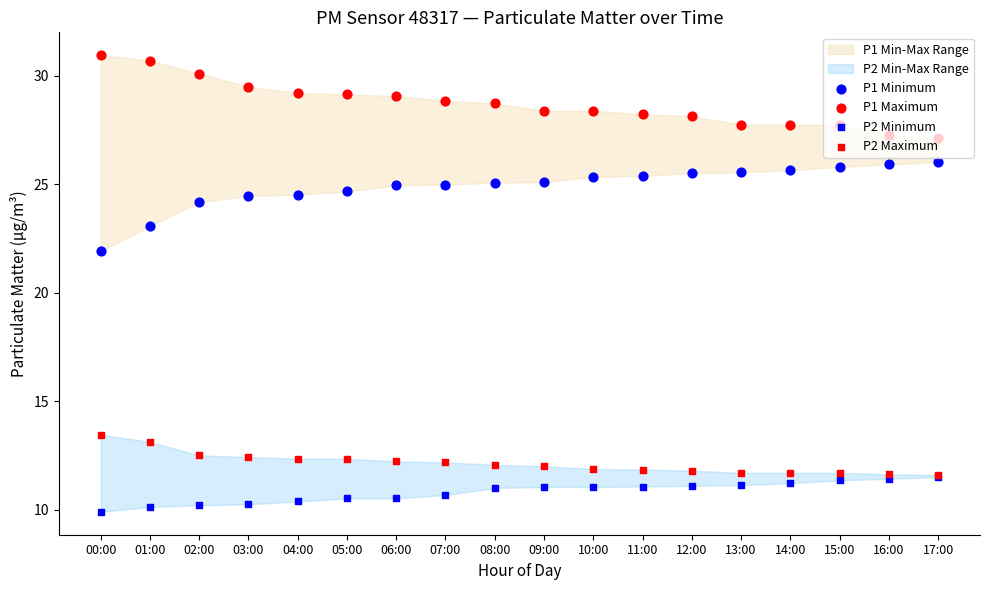

Which series reaches the minimum Y coordinate?

P2 Minimum